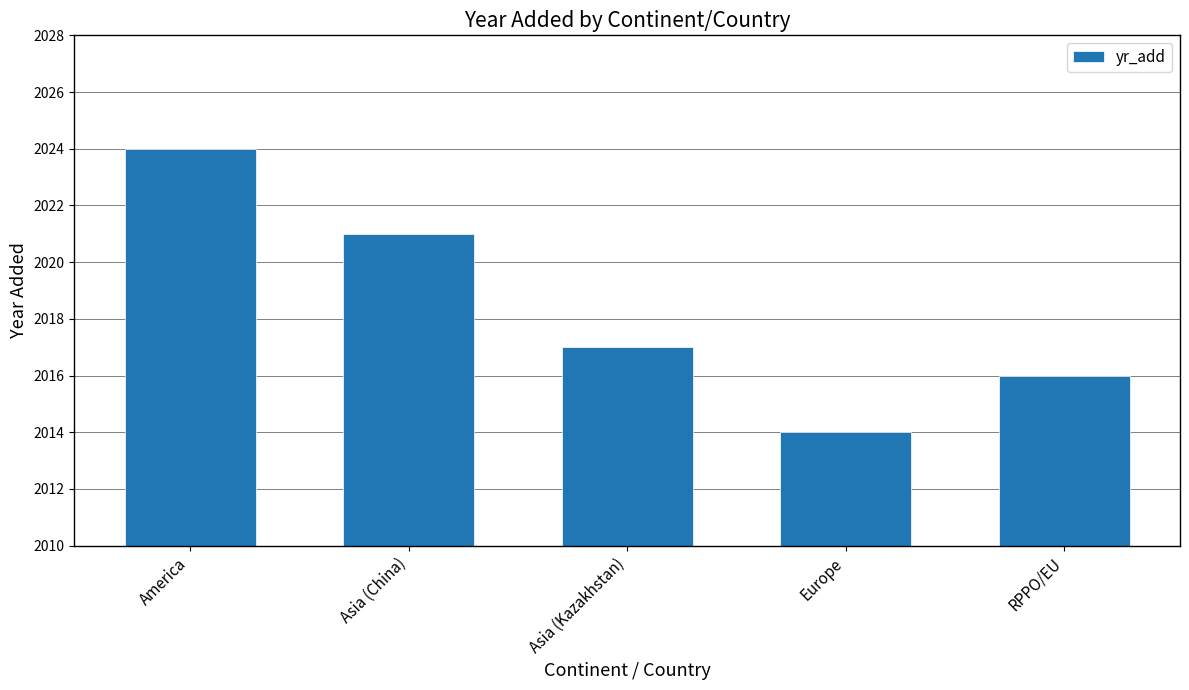

Which has a higher value, Asia (China) or RPPO/EU?

Asia (China)